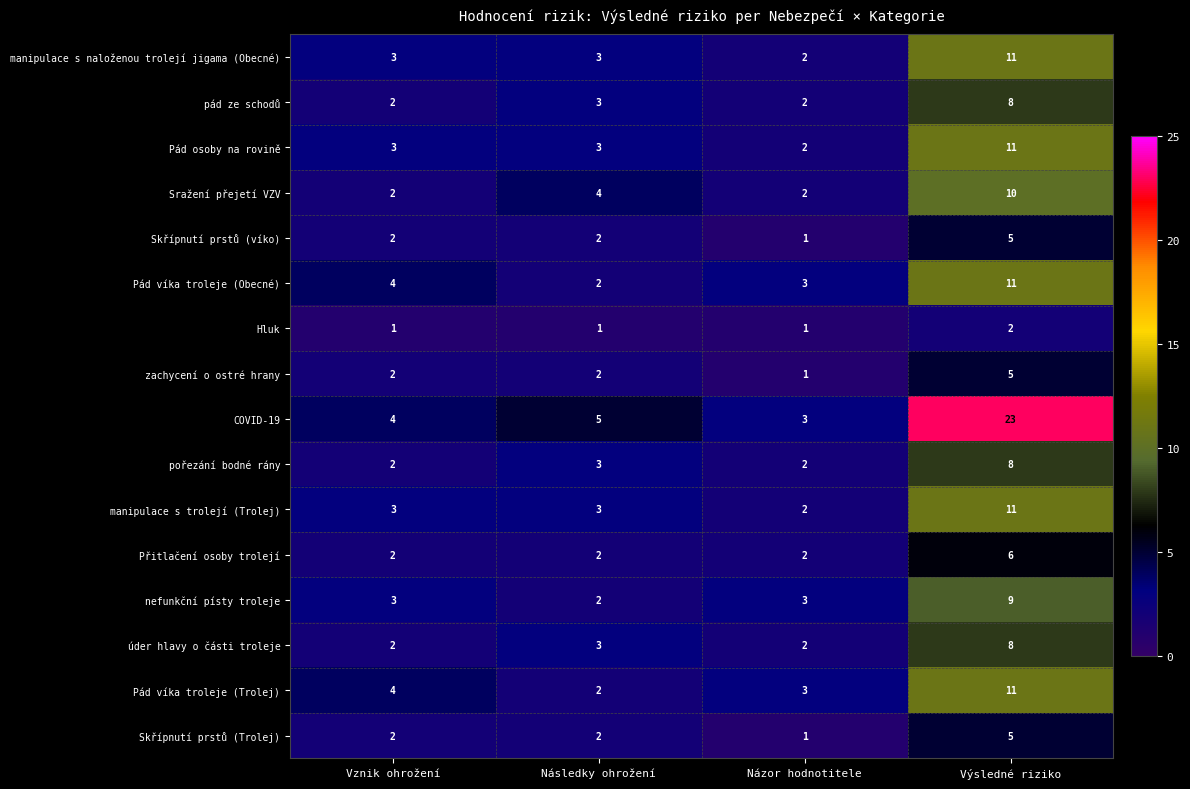

Which series has the largest range (max minus min)?

COVID-19